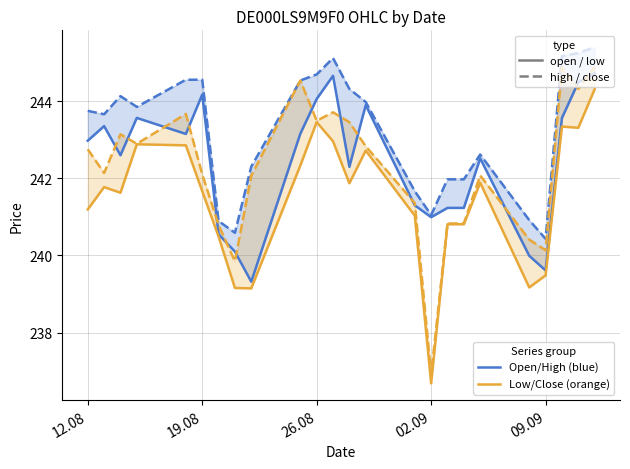

What is the difference between the second highest and minimum values in the High series?

4.8